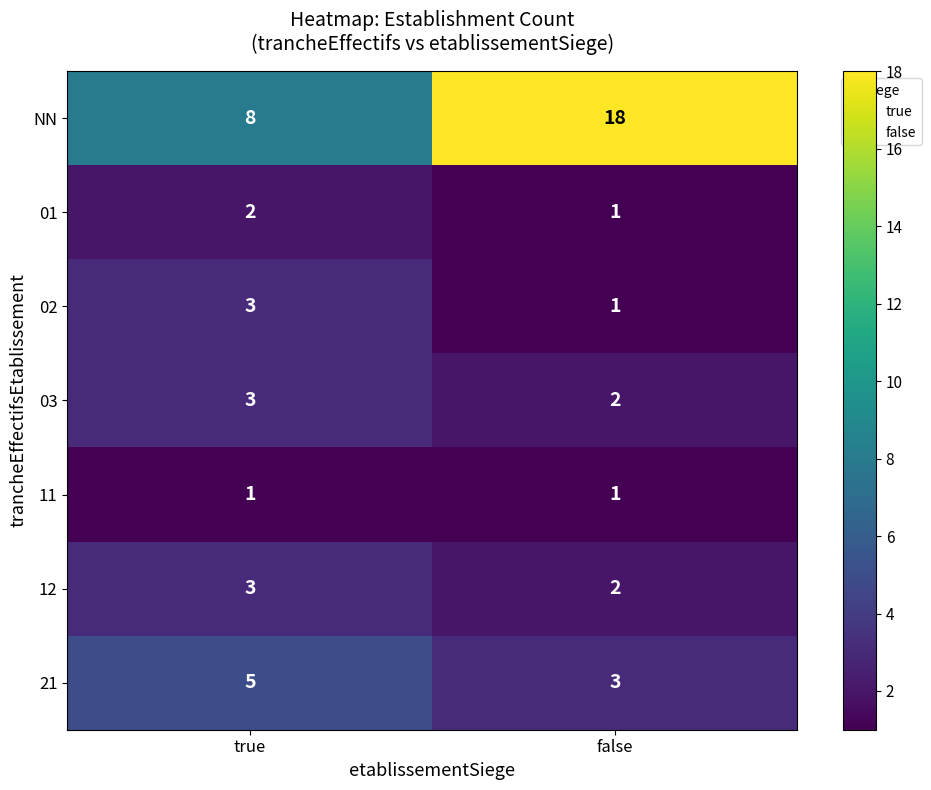

List the labels in order of 02 value, smallest first.

false, true